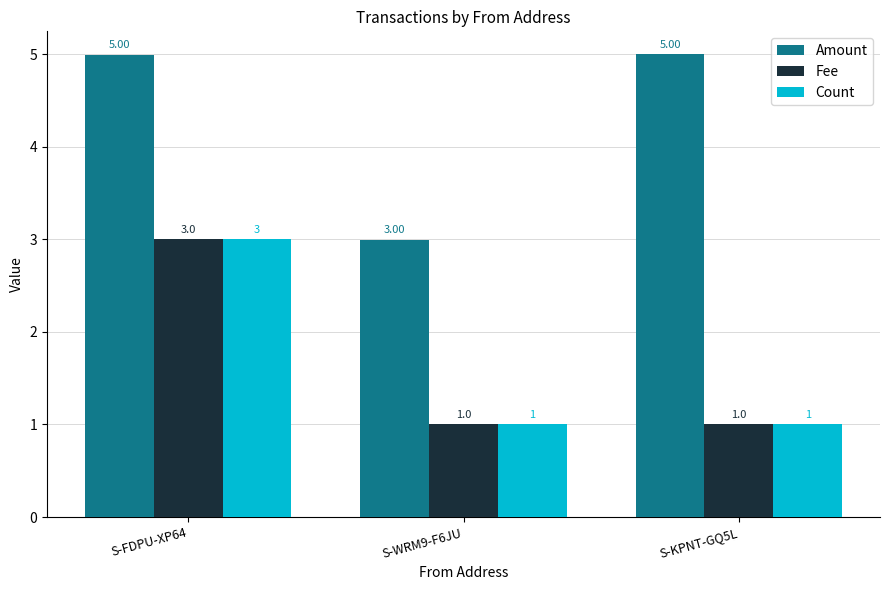

What is the label of the 2nd bar from the left?

S-WRM9-F6JU